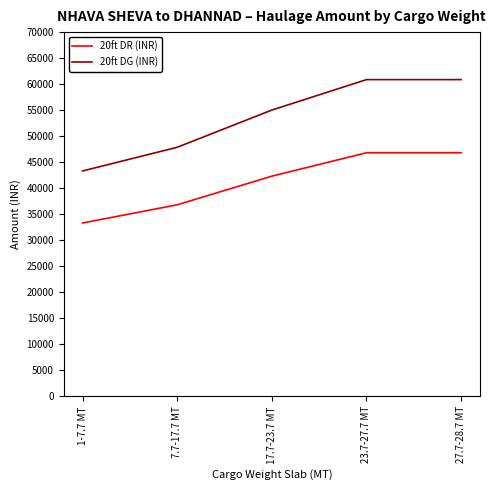

How many lines are shown in the chart?

2